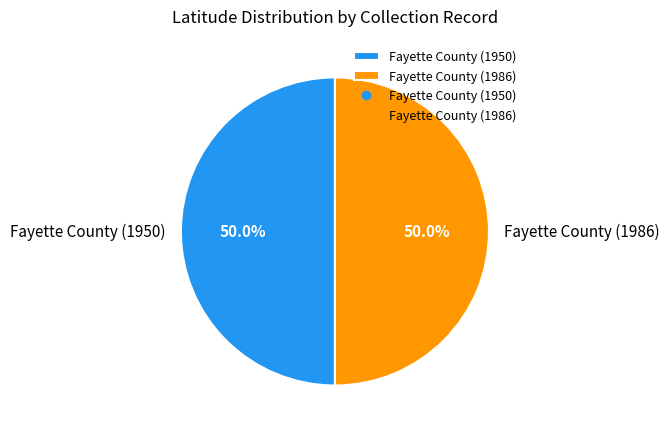

How many segments does this pie chart have?

2